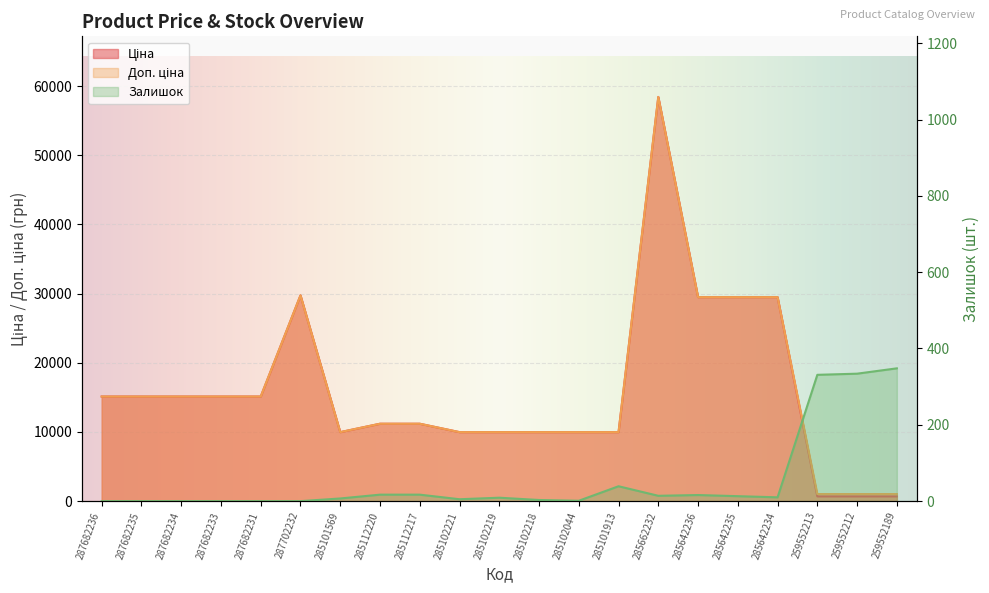

Which series has the widest spread of values?

Ціна